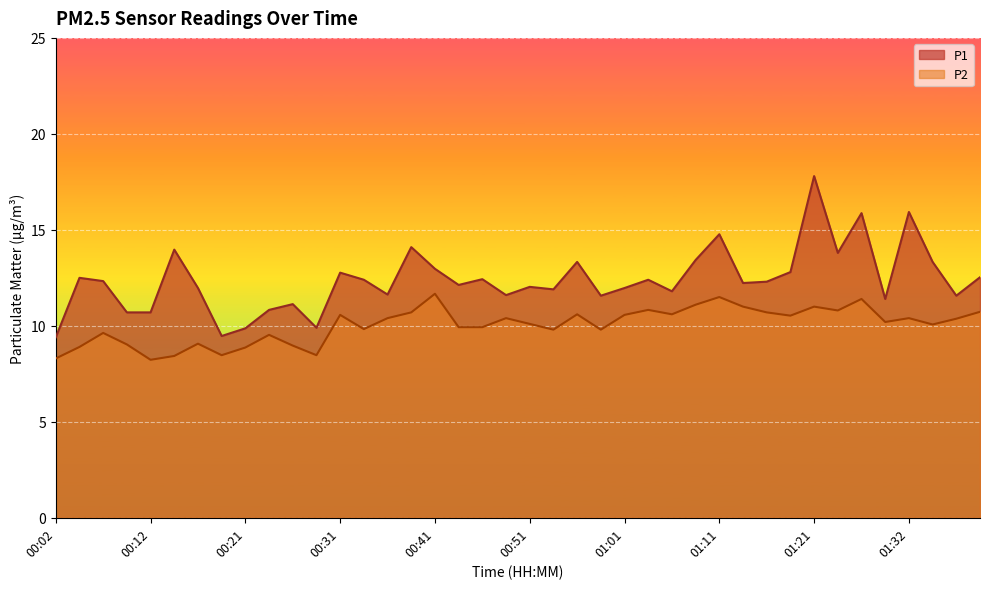

How many lines are shown in the chart?

2